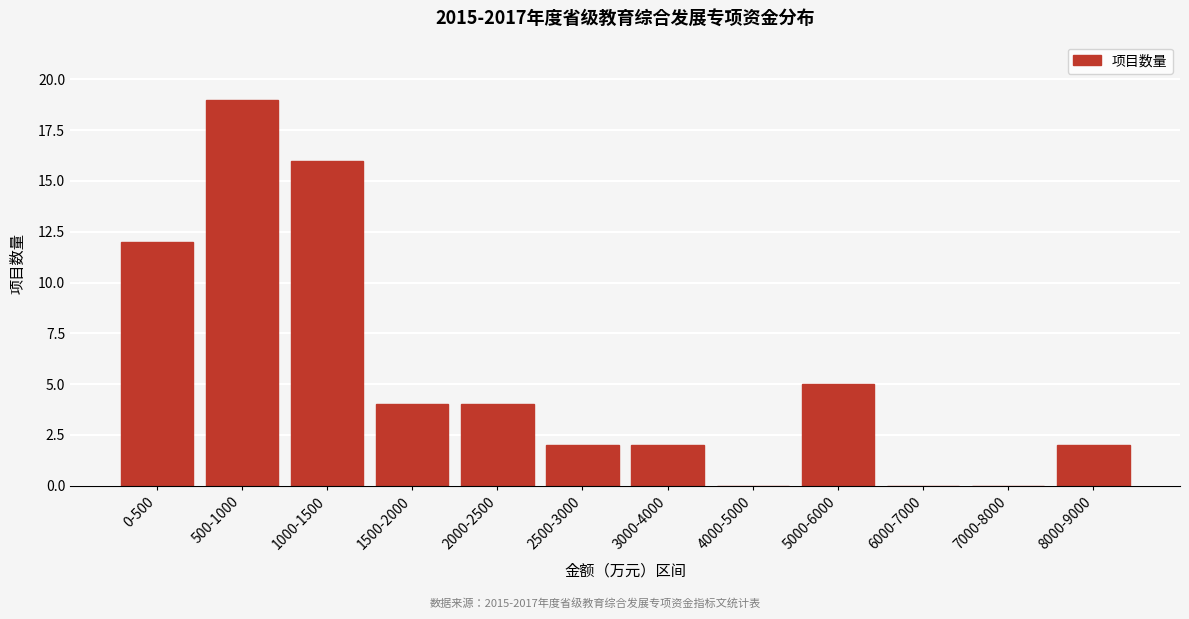

Reading left to right, what are all the values shown in this chart?

0-500=12	500-1000=19	1000-1500=16	1500-2000=4	2000-2500=4	2500-3000=2	3000-4000=2	4000-5000=0	5000-6000=5	6000-7000=0	7000-8000=0	8000-9000=2